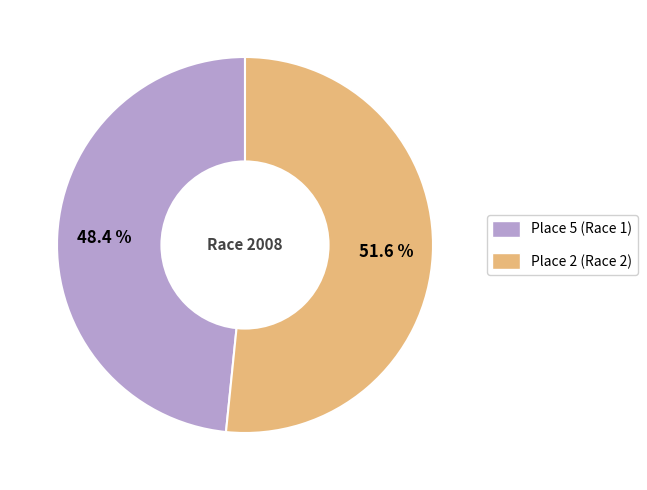

What is the smallest slice in the pie chart?

Place 5 (Race 1)